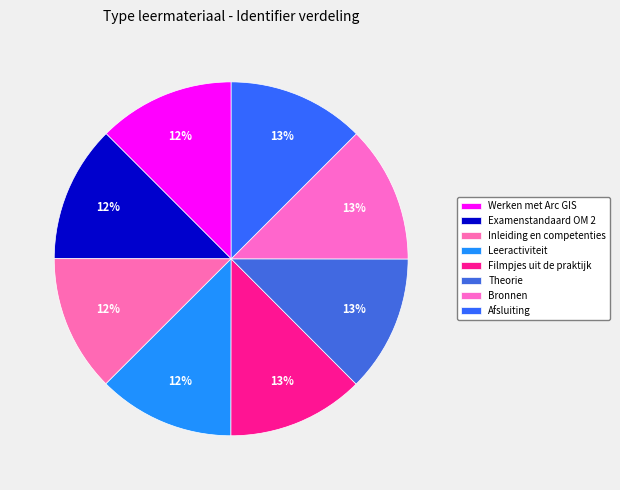

Count the number of slices in the pie.

8